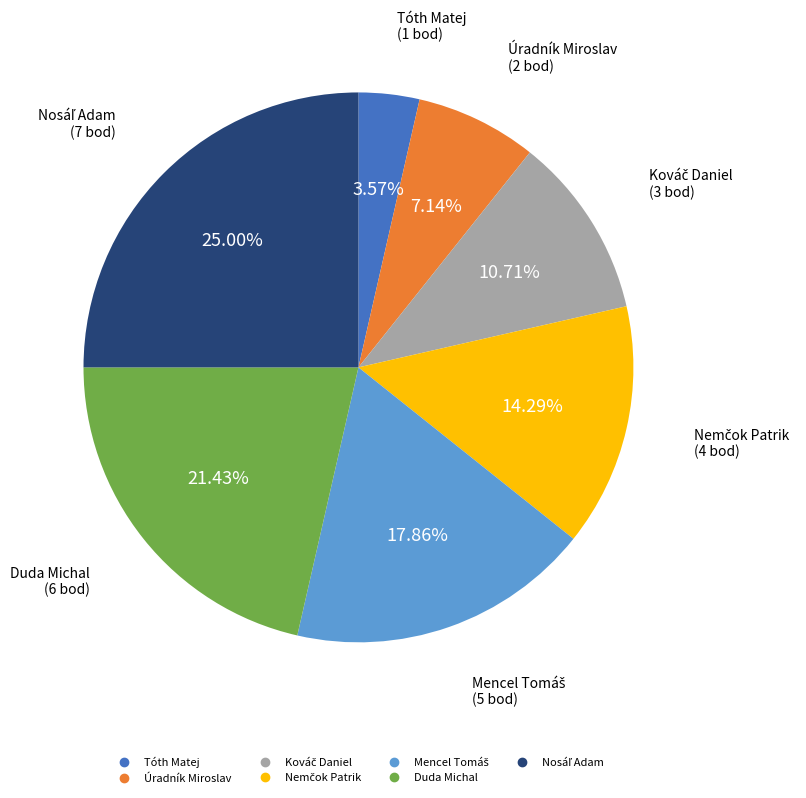

Combined, do Úradník Miroslav and Duda Michal account for over 50%?

No